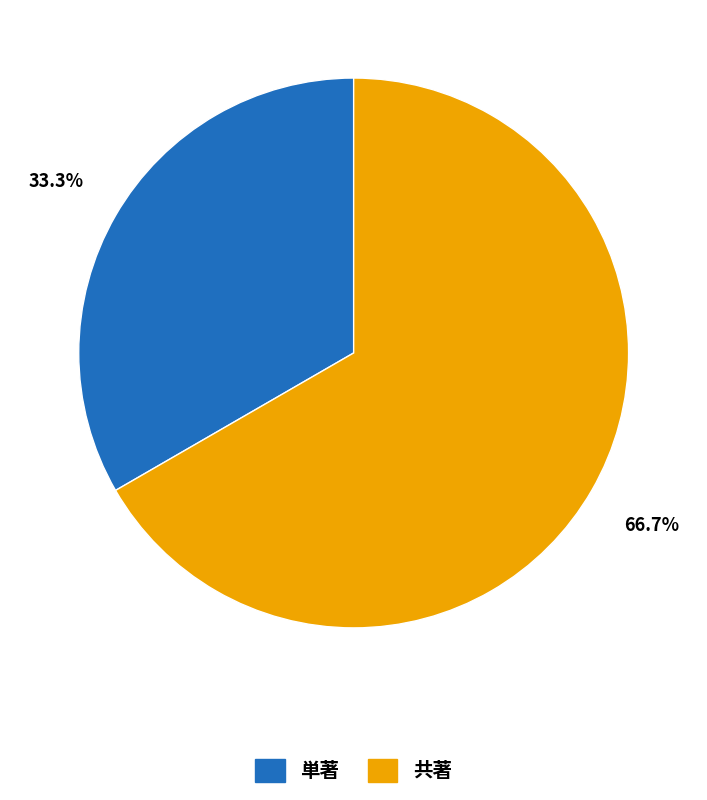

Count the number of slices in the pie.

2